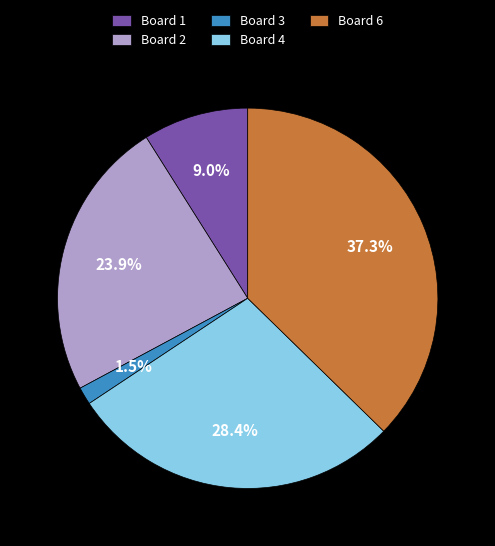

Which slice is the smallest?

Board 3